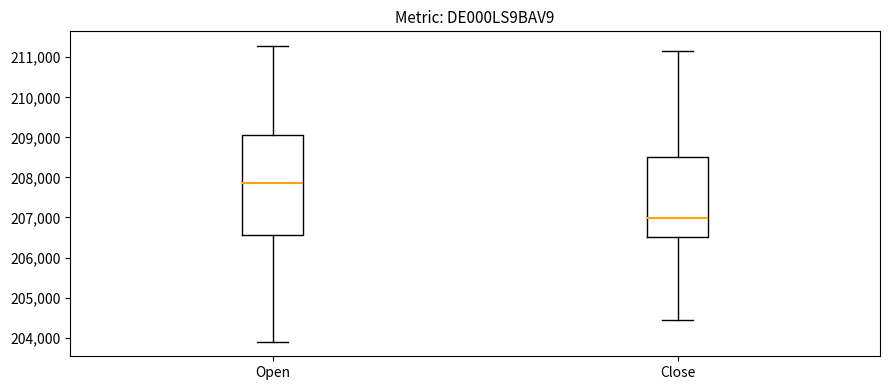

Which box's median line is the highest?

Open